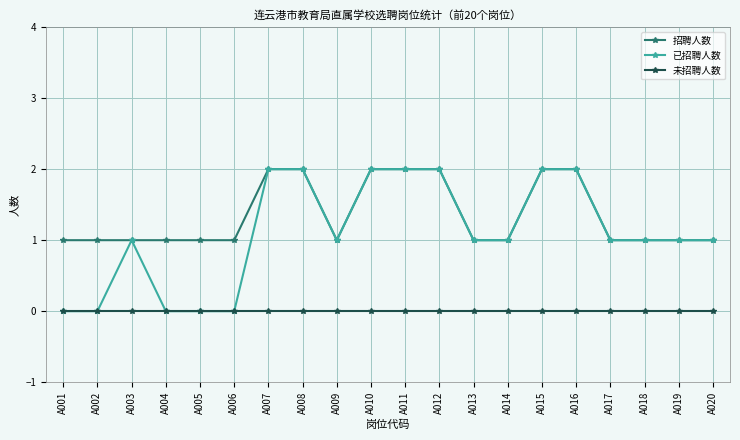

Which series has the widest spread of values?

已招聘人数